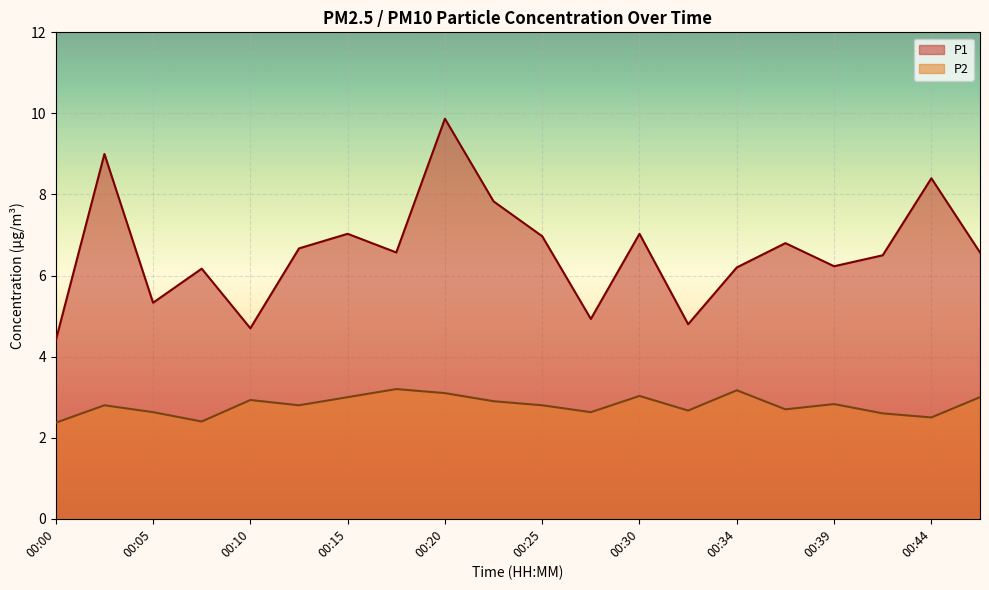

What is the sum of the P1 values at 00:15 and 00:42?

13.5